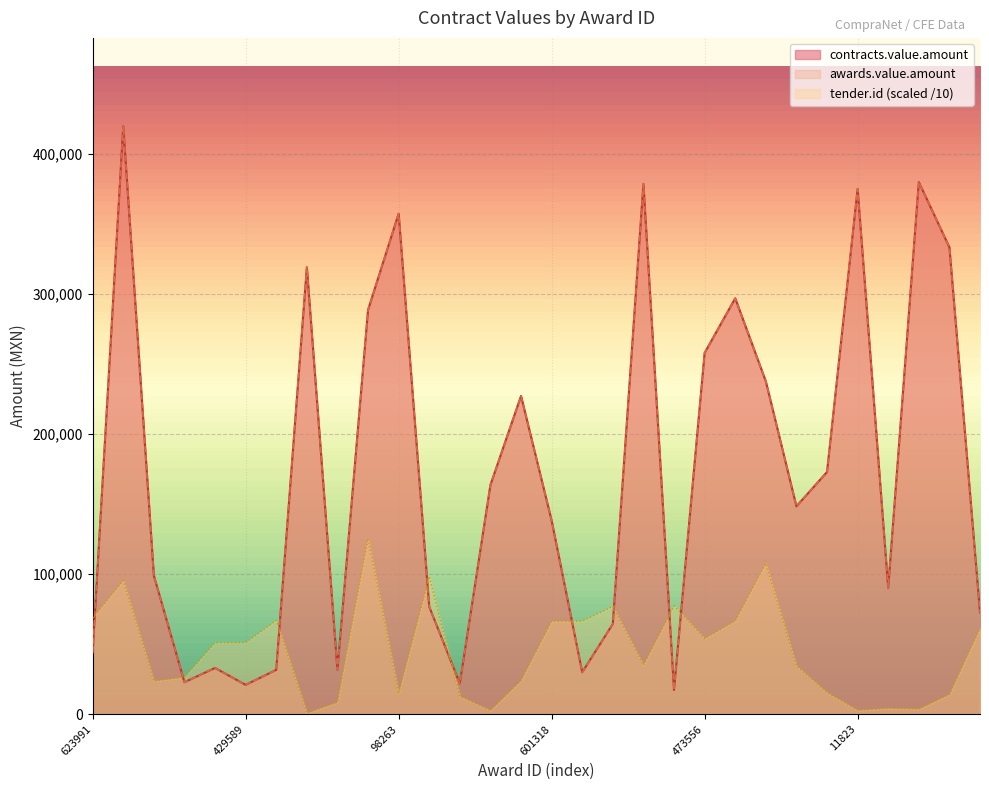

What value does the tender.id series have at 1316529?

125608.3